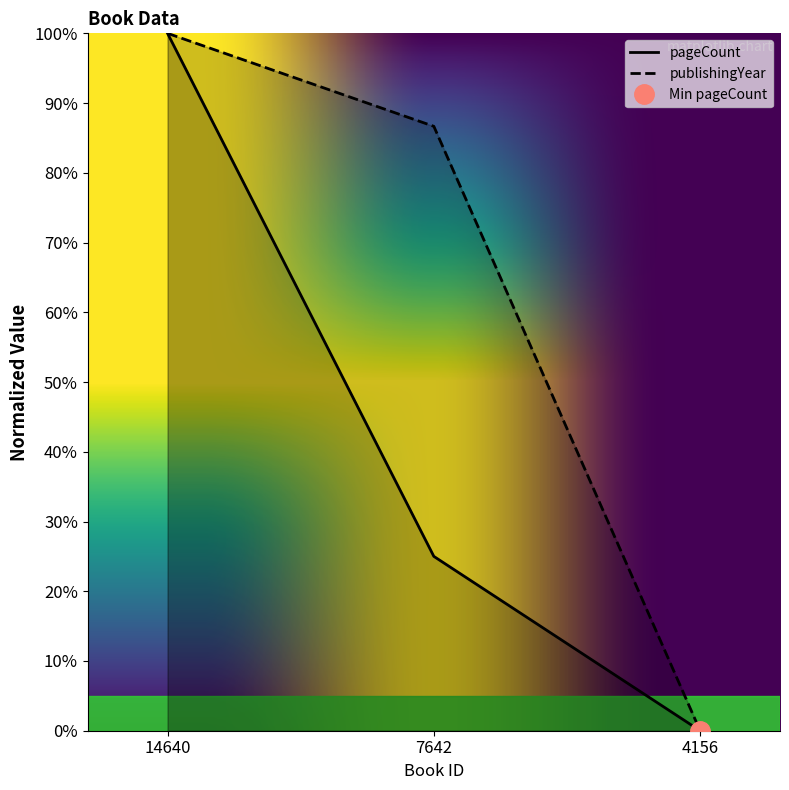

List the series in order of their overall mean, highest first.

publishingYear, pageCount